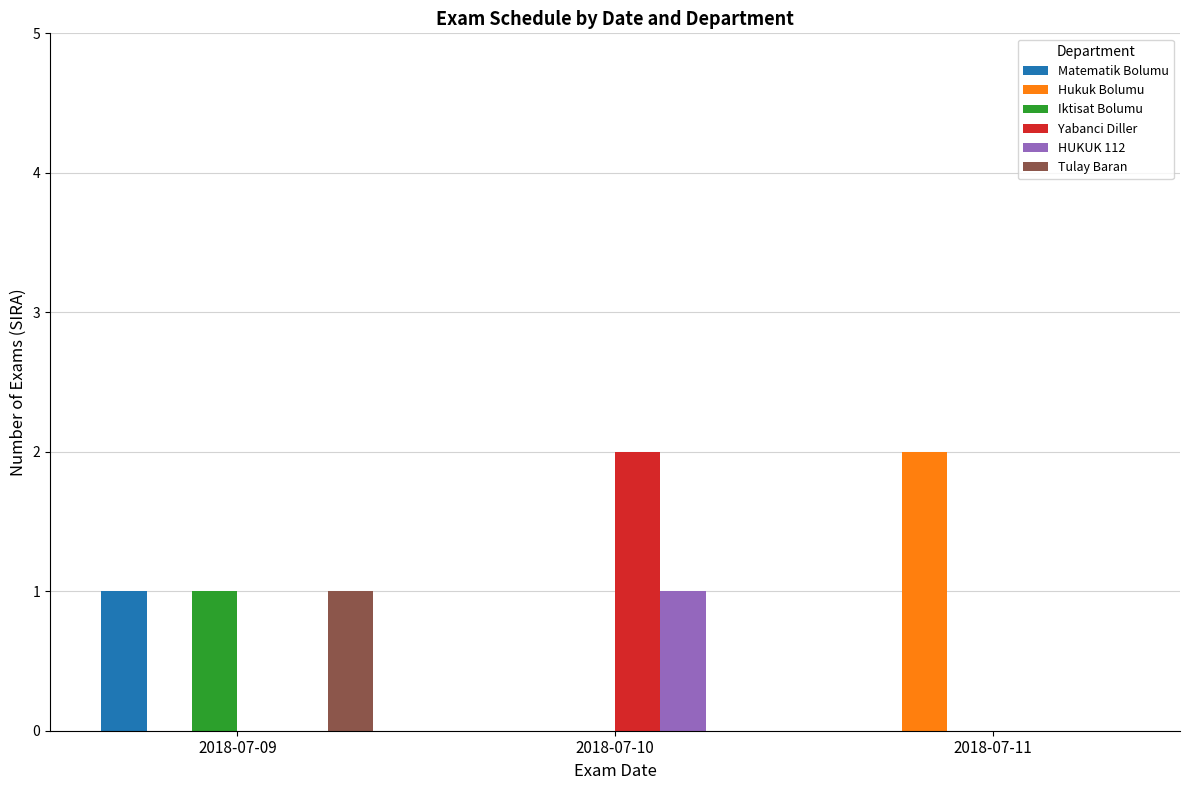

Between 2018-07-09 and 2018-07-10, which series saw the biggest shift?

Yabanci Diller